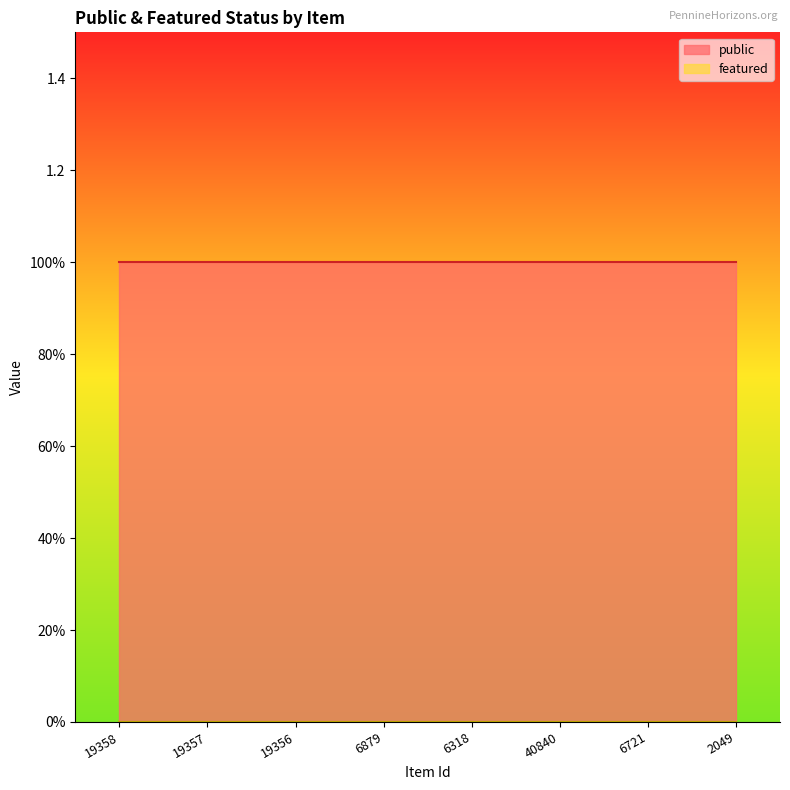

At which category is the sum across all series the highest?

19358